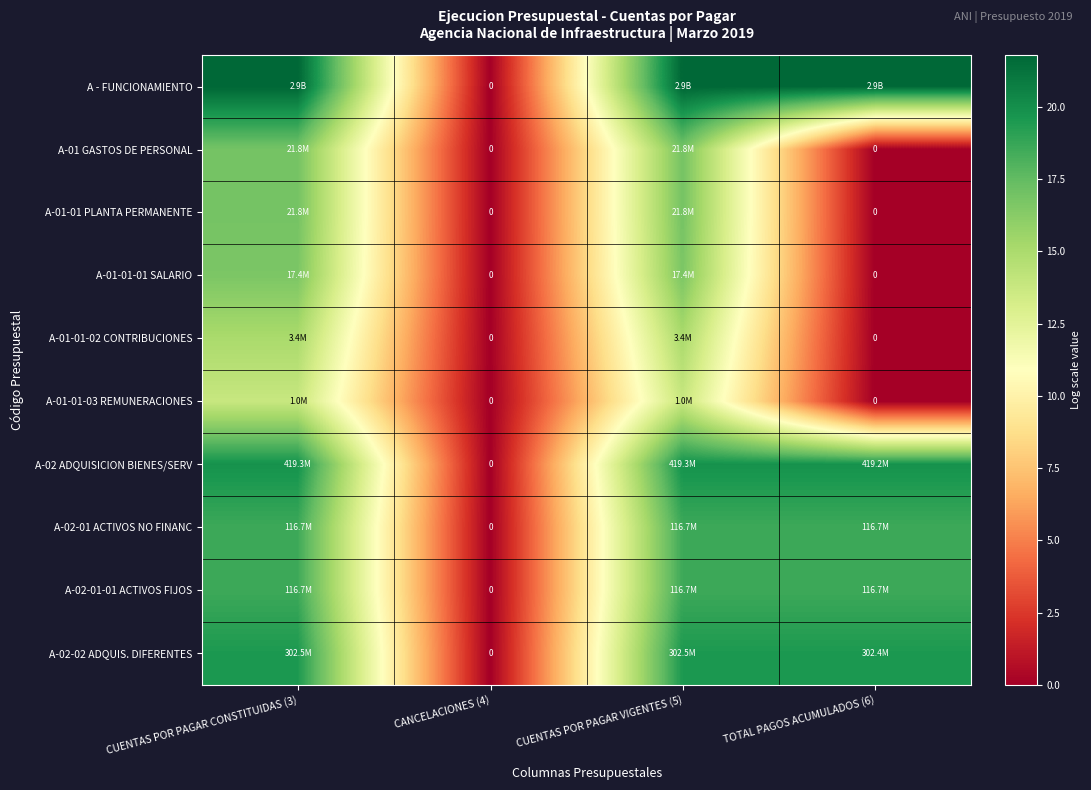

At how many categories does at least one series exceed 19?

3